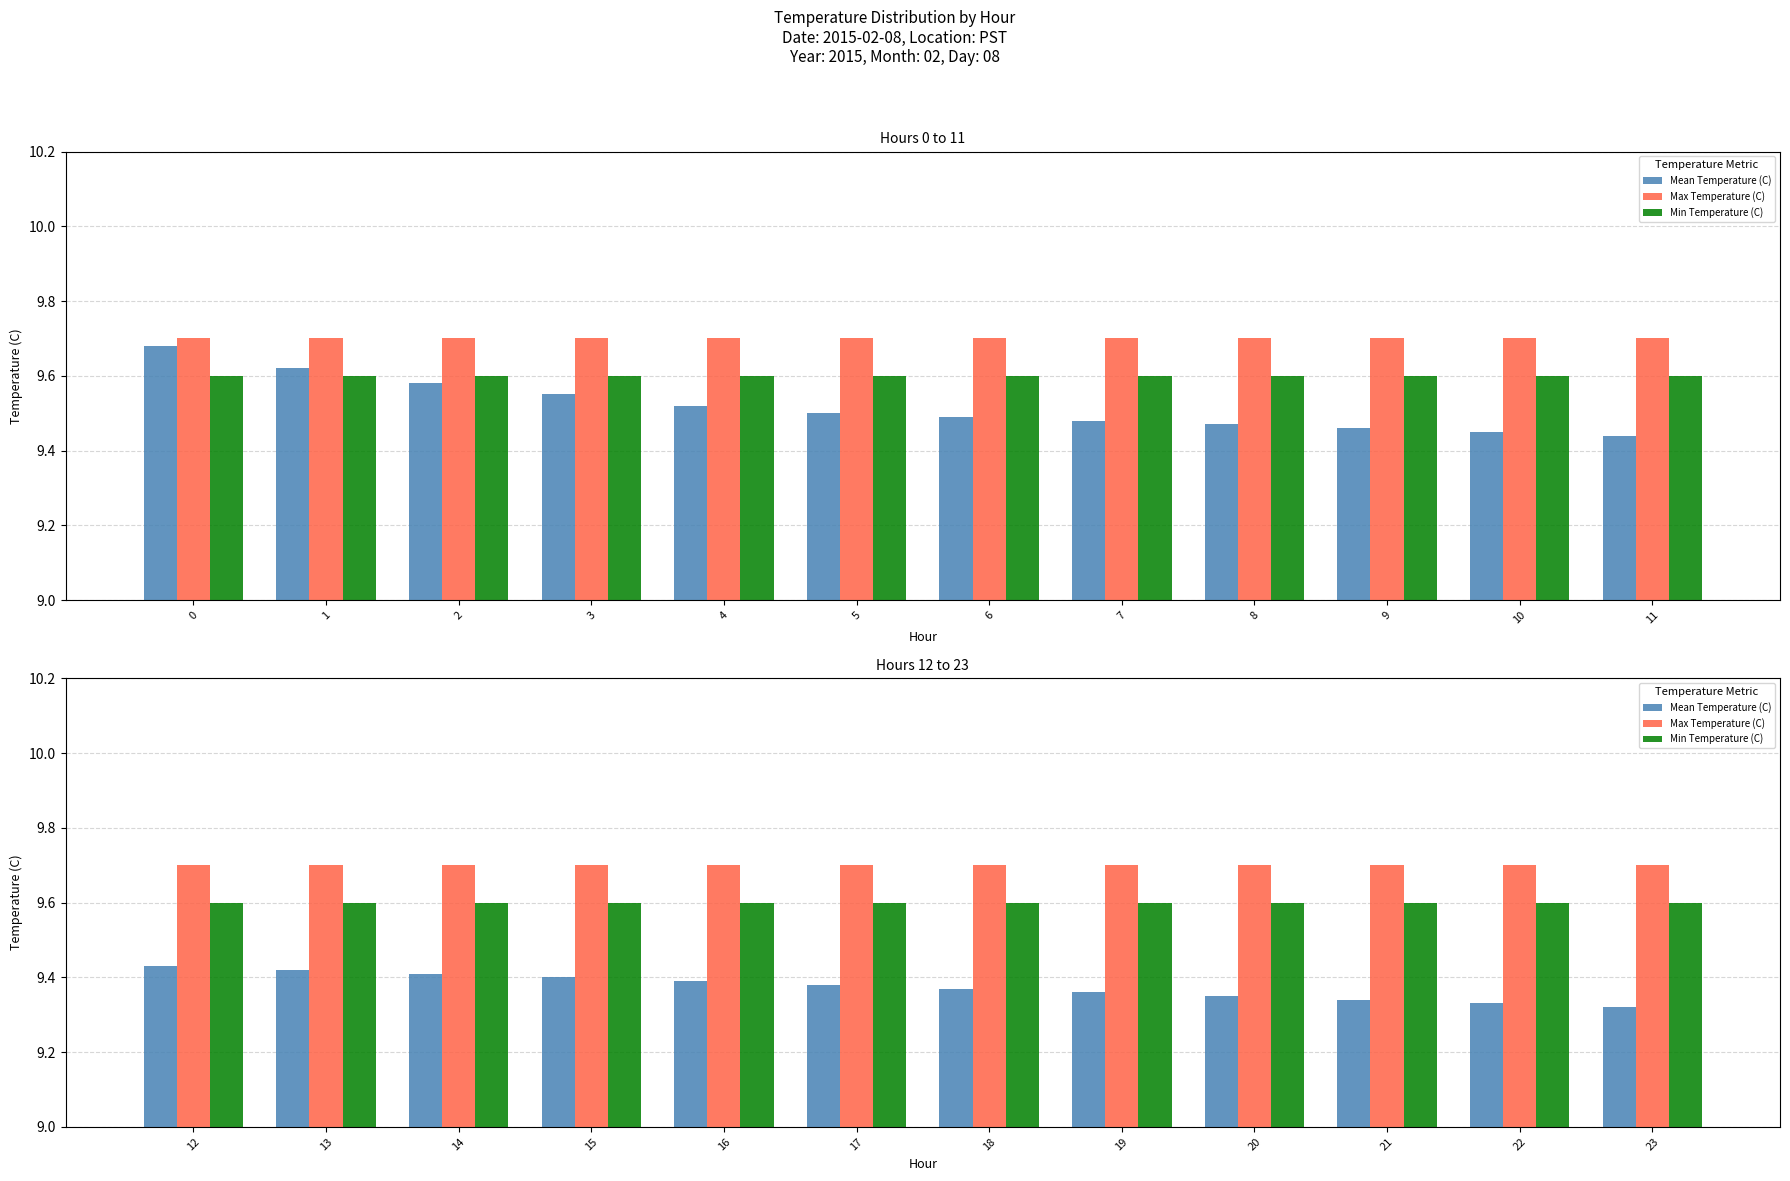

True or false: Mean Temperature (C) has a value of 4.1 at 18.

False